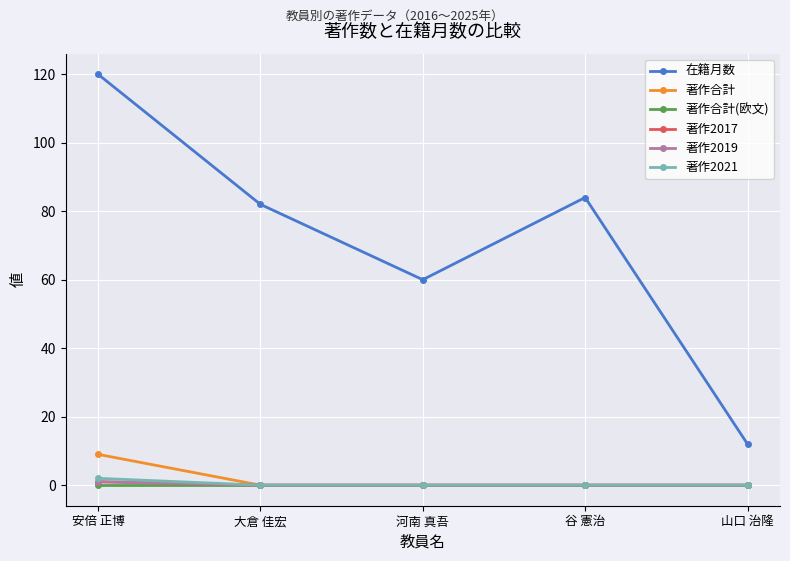

True or false: 著作2019 has more than 1 interior local peaks.

False